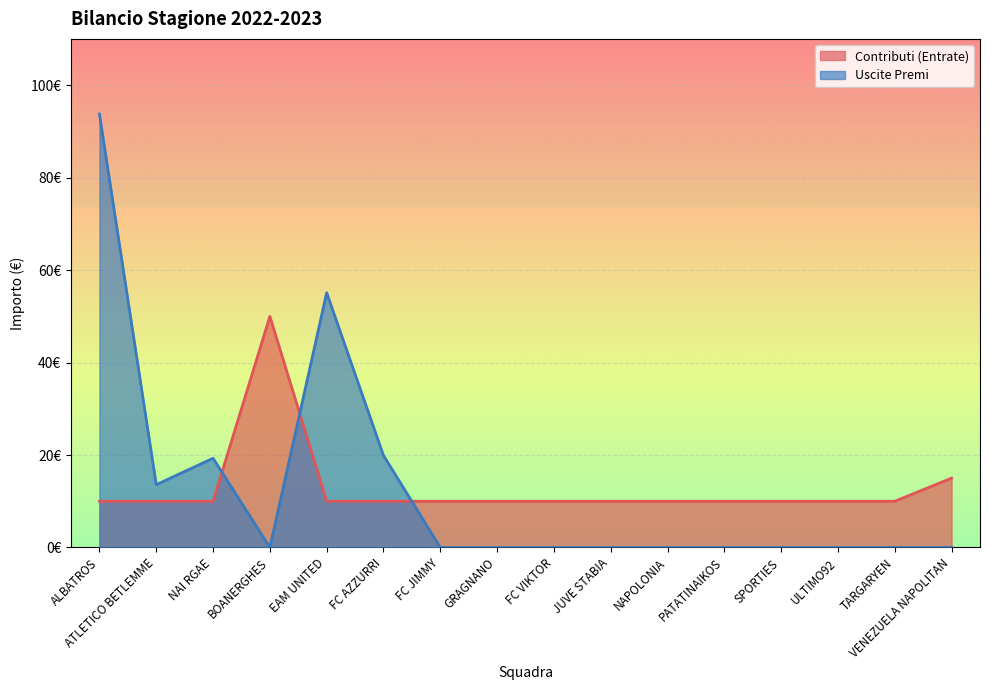

Where is the first local maximum for Uscite Premi?

NAI RGAE